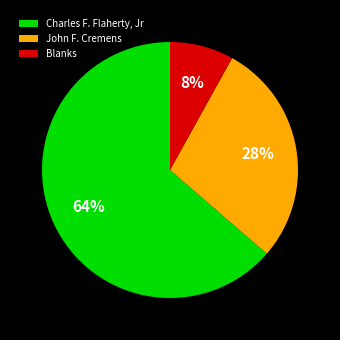

Approximately how many times larger is the value at Blanks compared to Charles F. Flaherty, Jr?

0.1